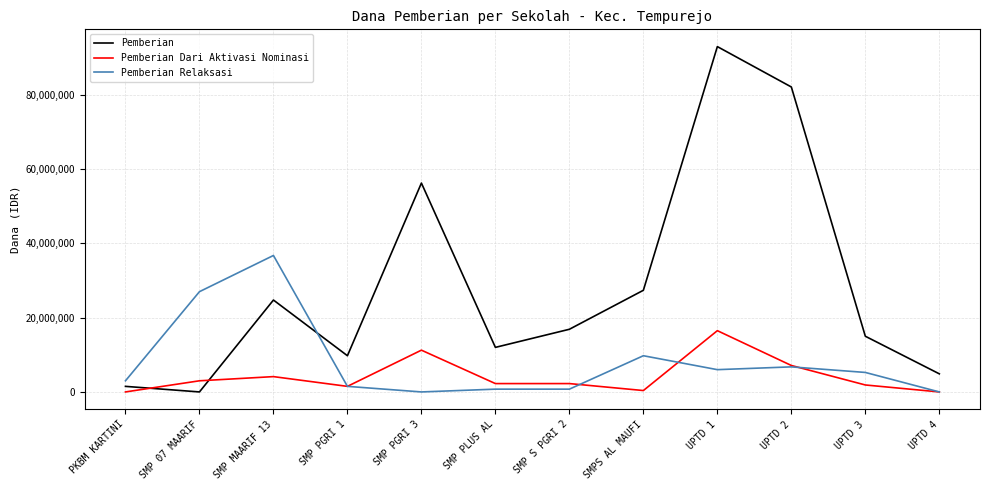

True or false: Pemberian and Pemberian Dari Aktivasi Nominasi cross at least once.

True